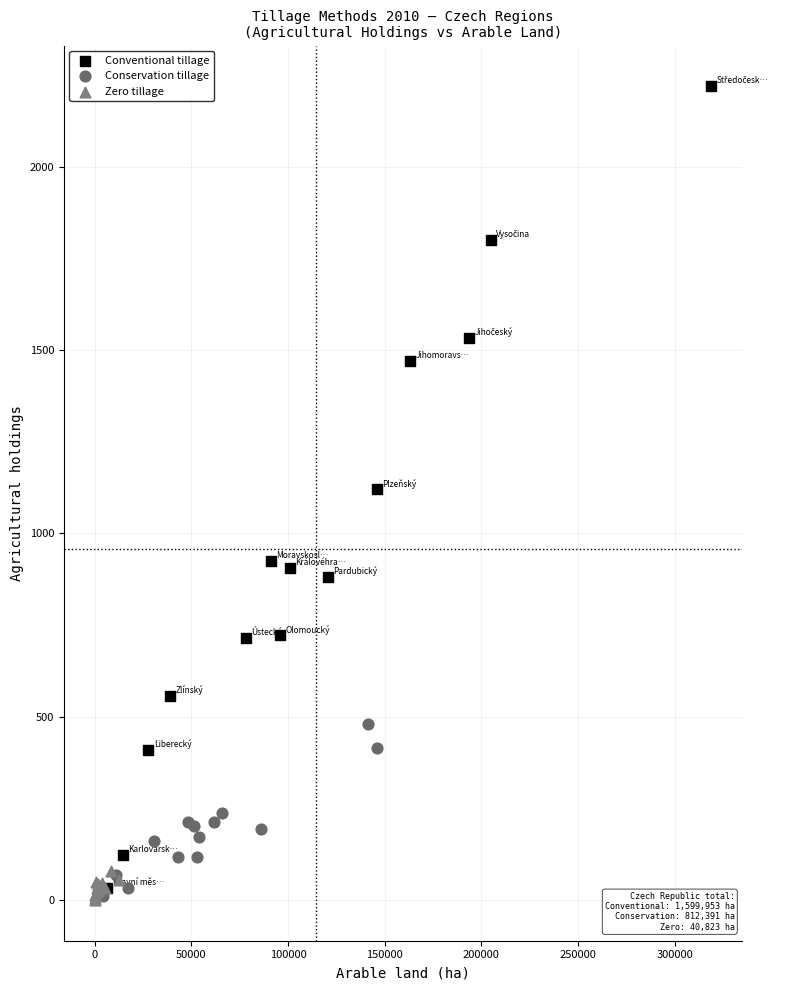

Which series contains the highest Y value?

Conventional tillage